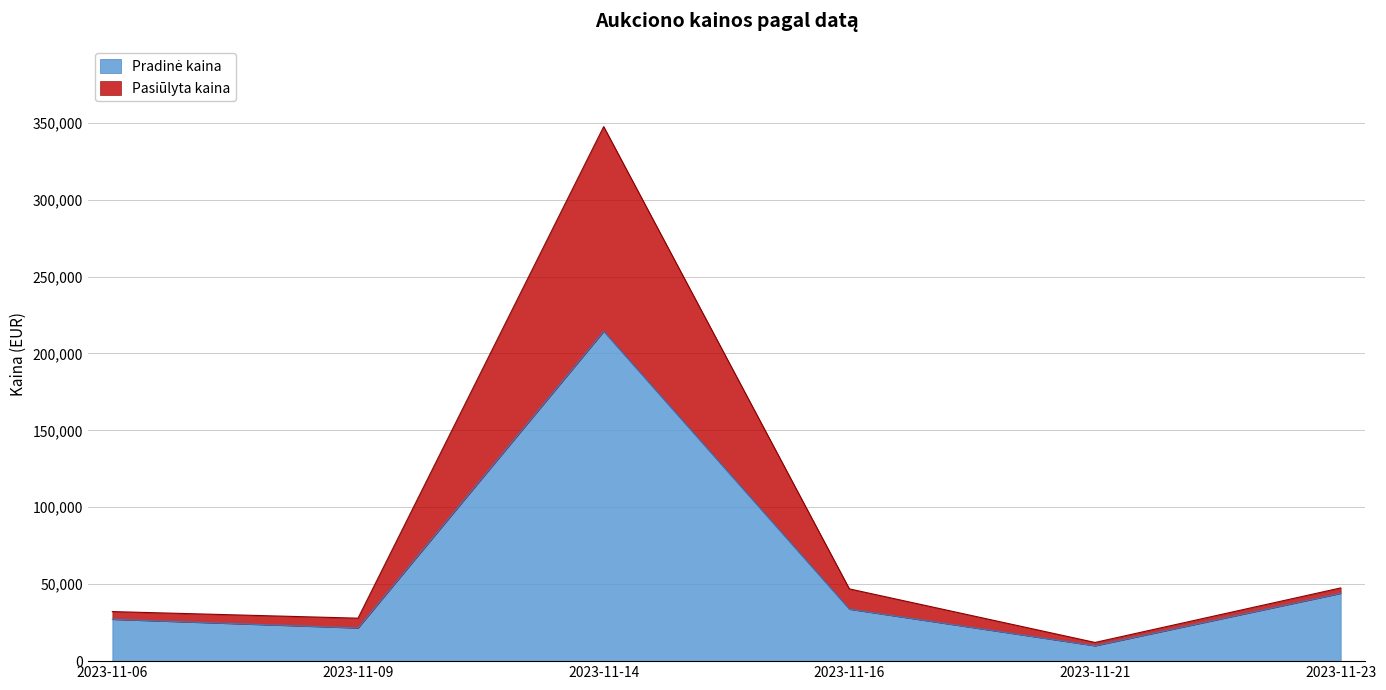

At which category is the sum across all series the highest?

2023-11-14